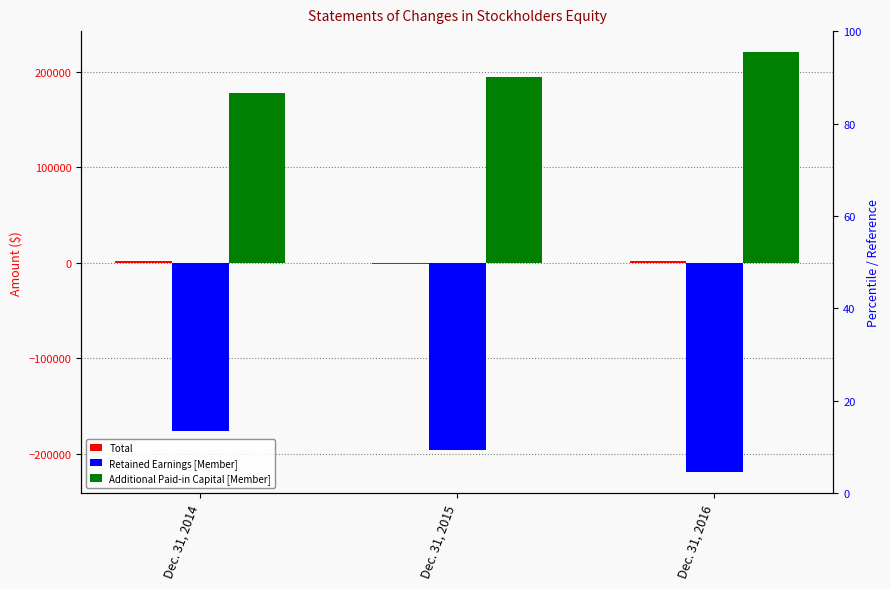

Which series changed the most between Dec. 31, 2014 and Dec. 31, 2016?

Retained Earnings [Member]